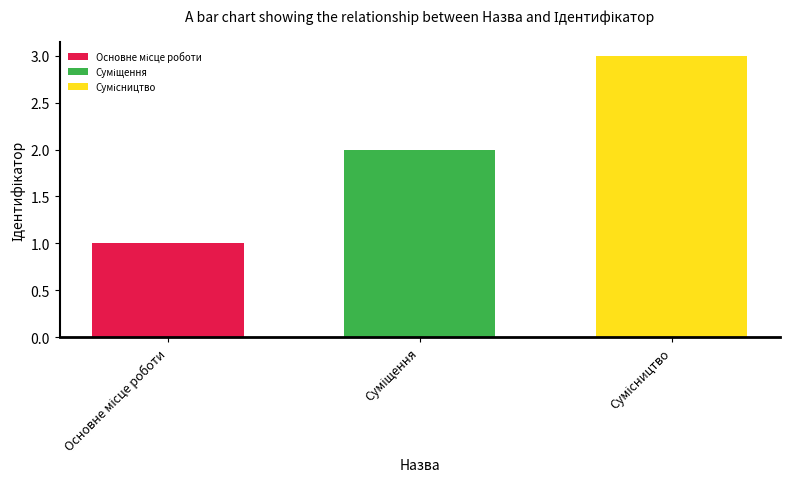

How many bars are there in total?

3